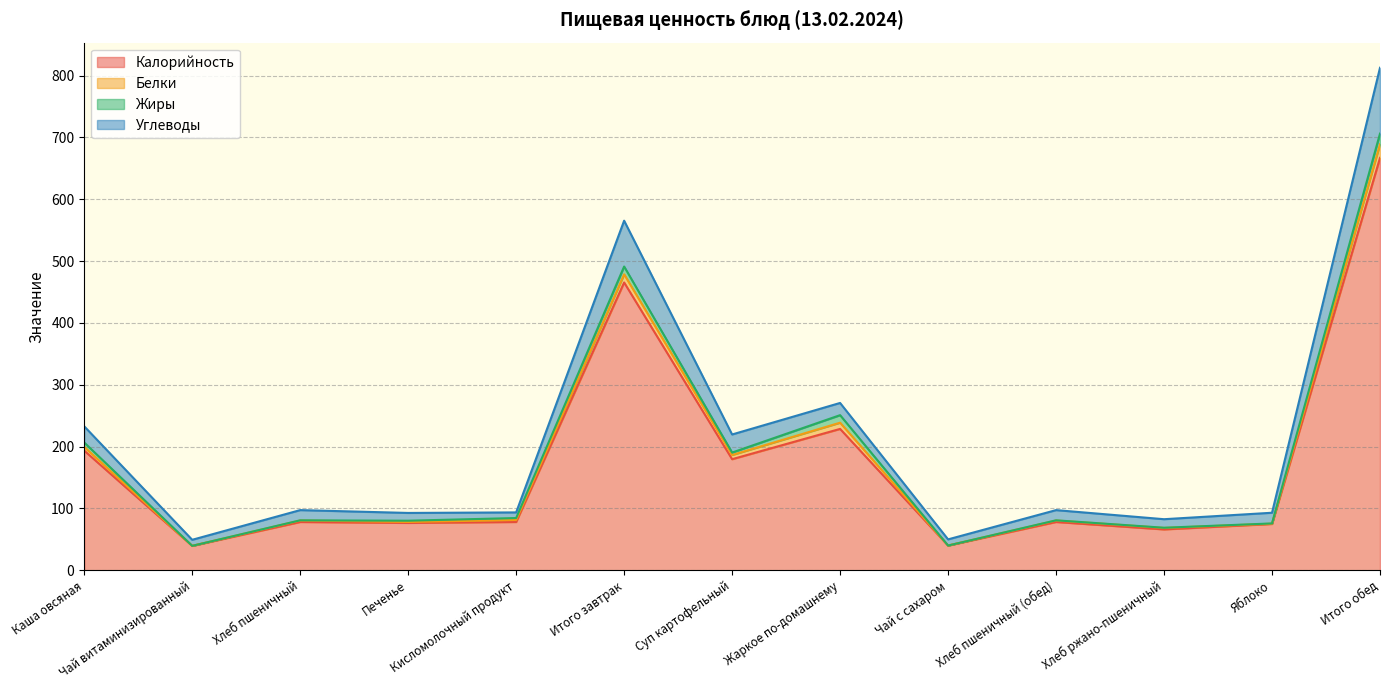

What is the highest value of the Калорийность series?

666.8